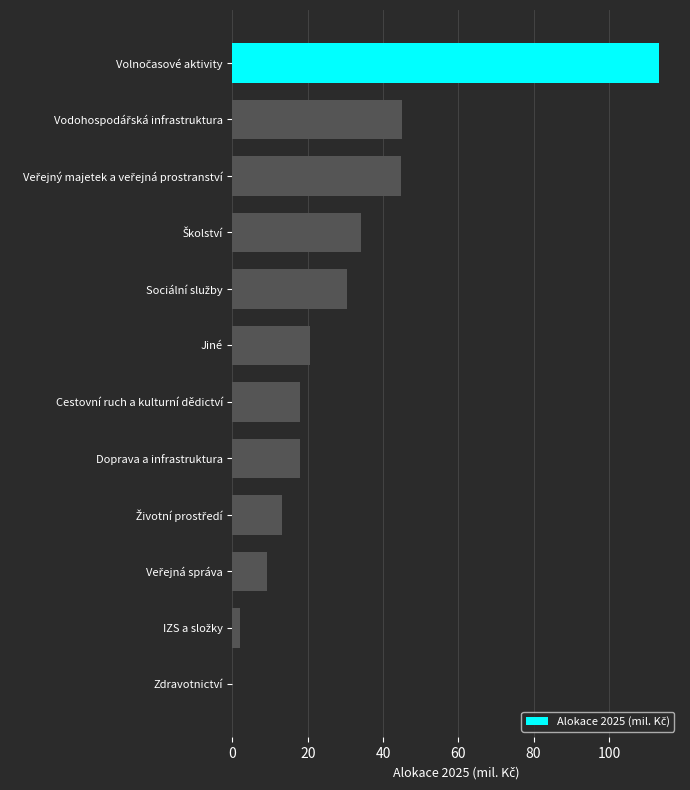

What is the average value?

29.0